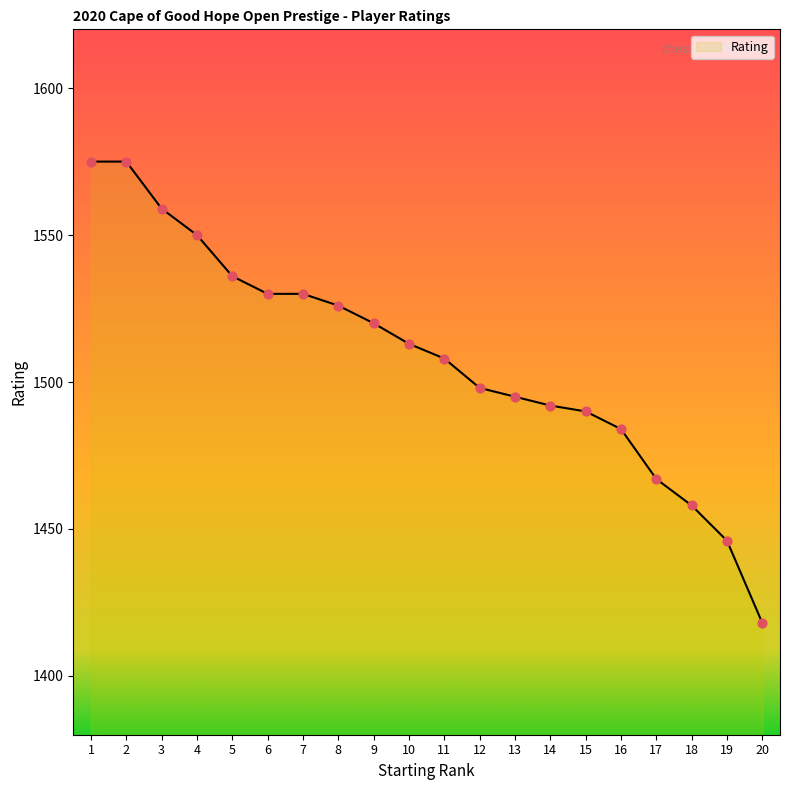

Which has a higher value, 12 or 17?

12